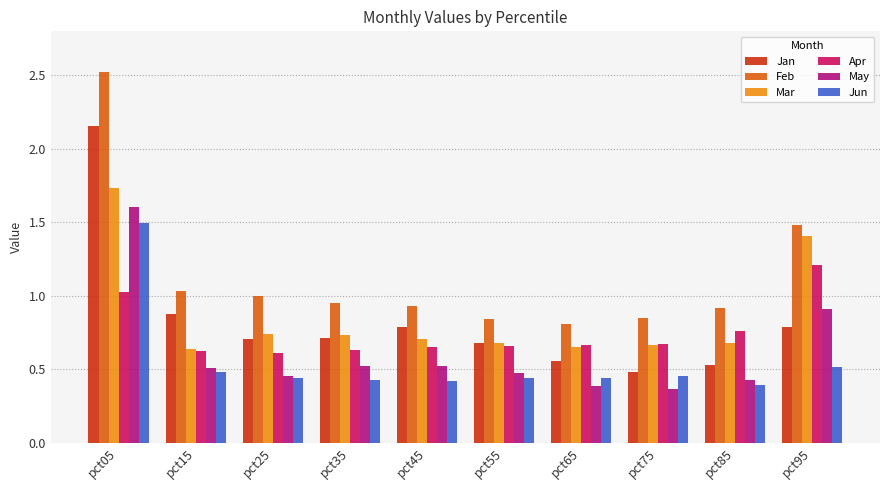

Which series has the widest spread of values?

Feb